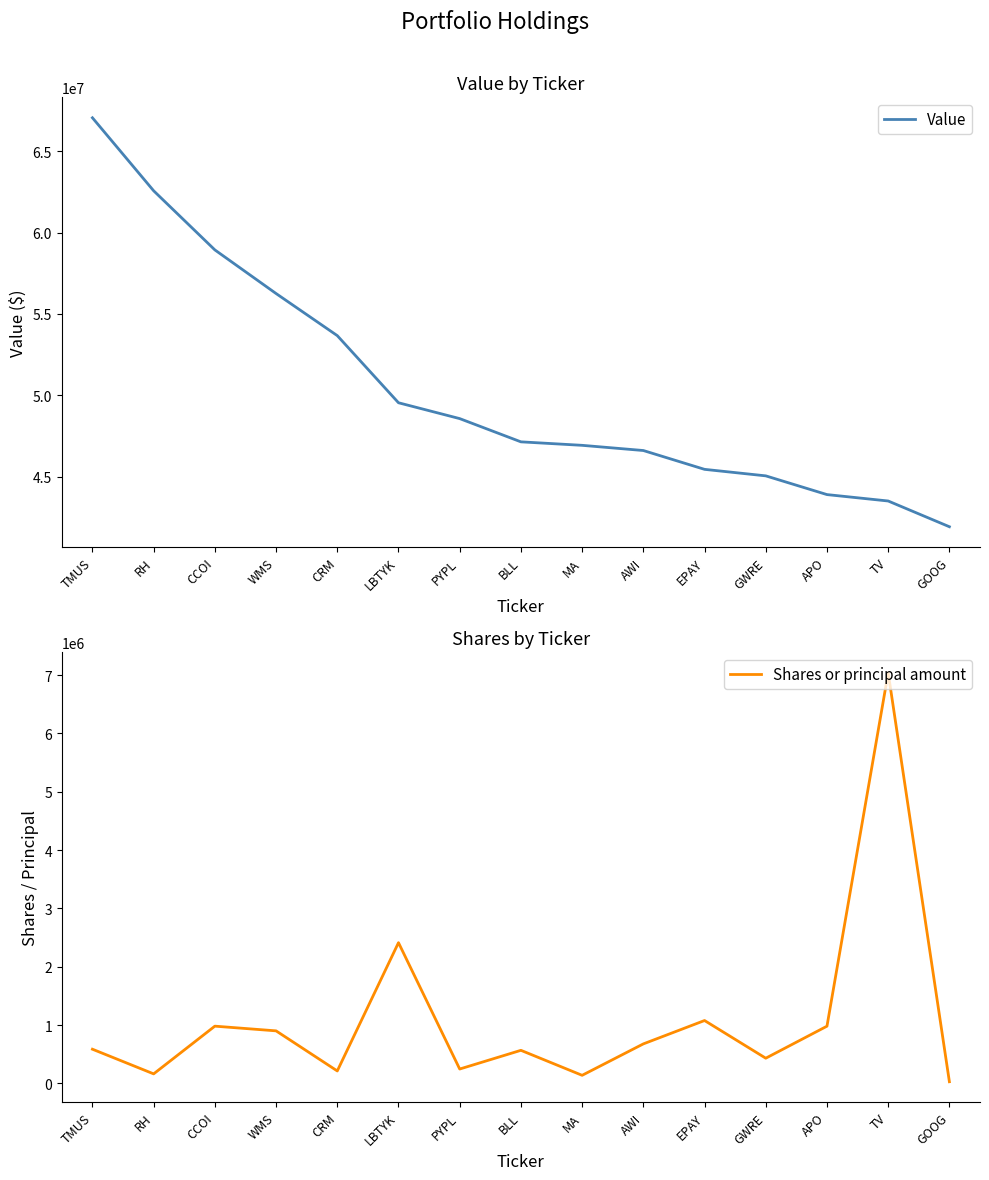

What is the difference between the maximum and second lowest values in the Value series?

23549000